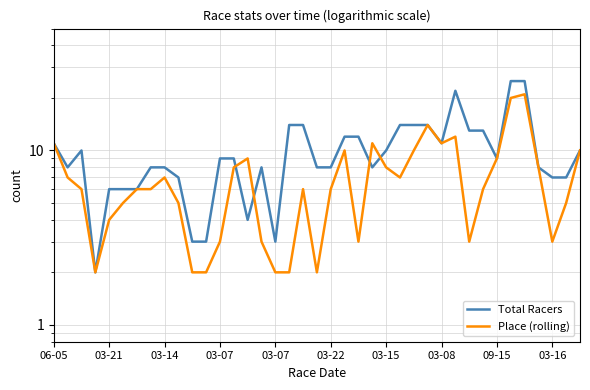

How many interior local valleys does the Place (rolling) series have?

7